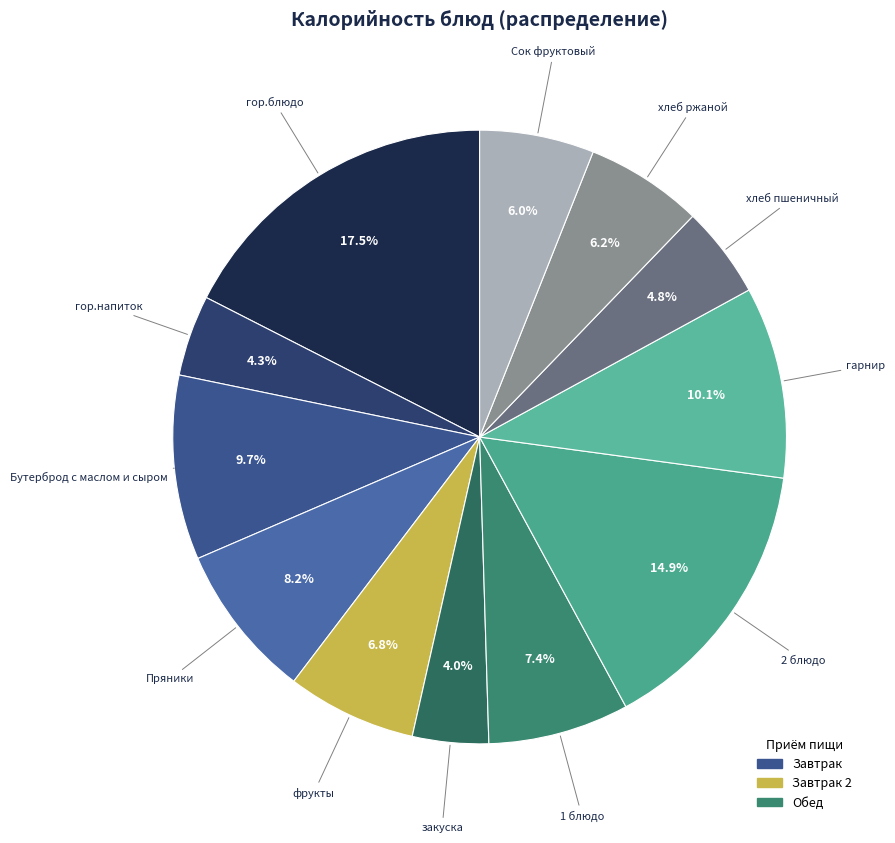

Is there any slice that represents more than half of the pie?

No